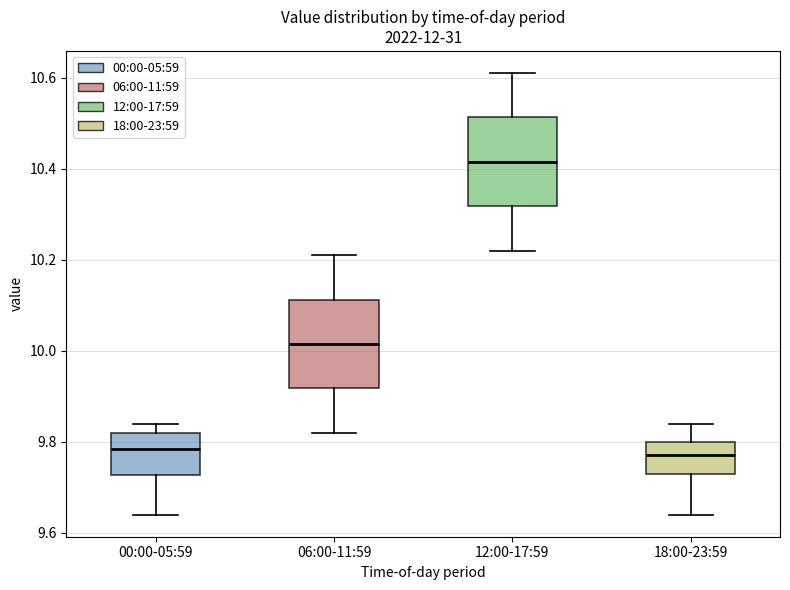

Reading left to right, read every box against the y-axis: the position of its median line, the range the box covers, and the ends of its whiskers. The values are not printed on the chart, so give them approximately, as read against the axis.

00:00-05:59: median 9.78, box 9.72 to 9.82, whiskers 9.64 to 9.84
06:00-11:59: median 10.02, box 9.92 to 10.12, whiskers 9.82 to 10.22
12:00-17:59: median 10.42, box 10.32 to 10.52, whiskers 10.22 to 10.62
18:00-23:59: median 9.78, box 9.74 to 9.80, whiskers 9.64 to 9.84